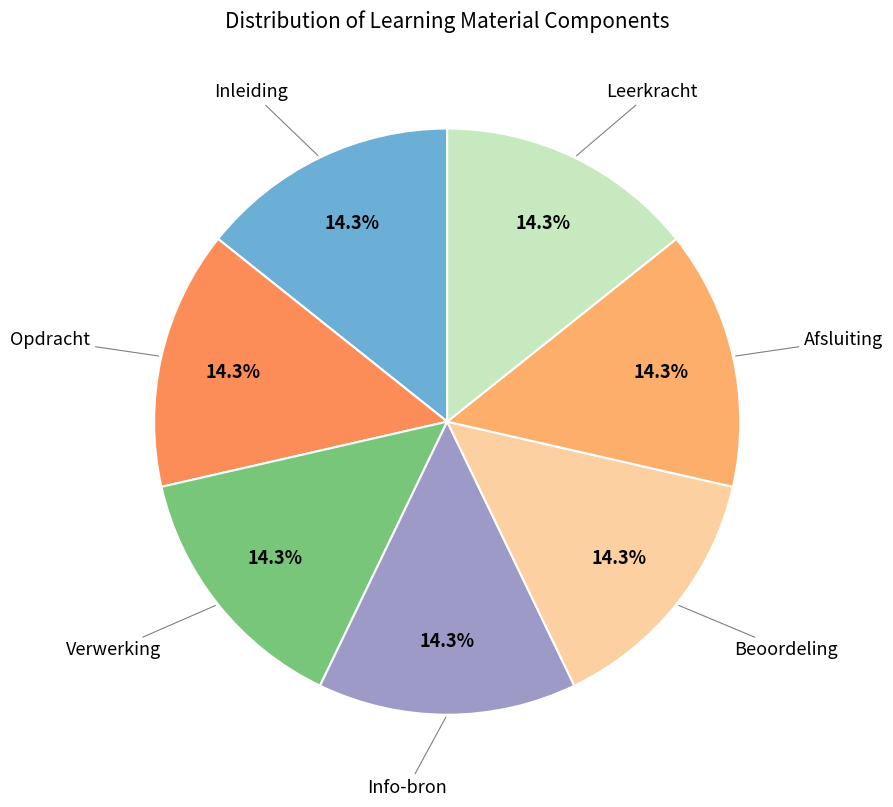

How many slices are in this pie chart?

7